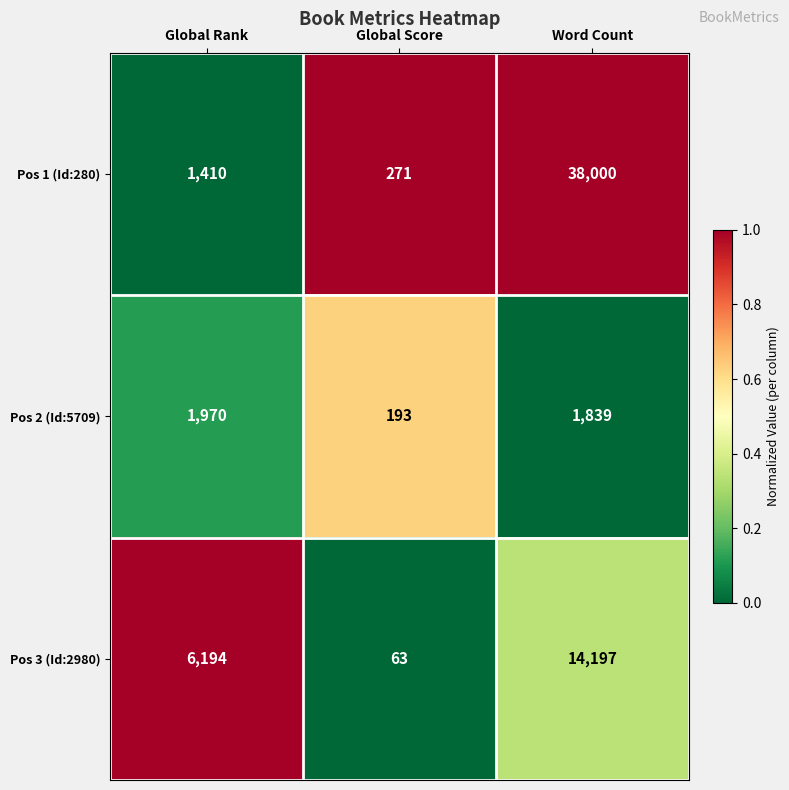

How many data points does each series have?

3